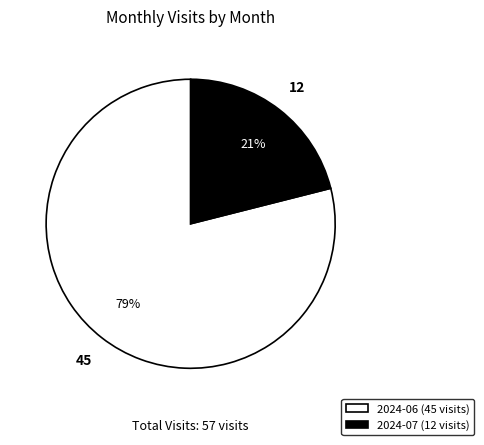

Is 2024-06 (45 visits) the majority of the pie?

Yes